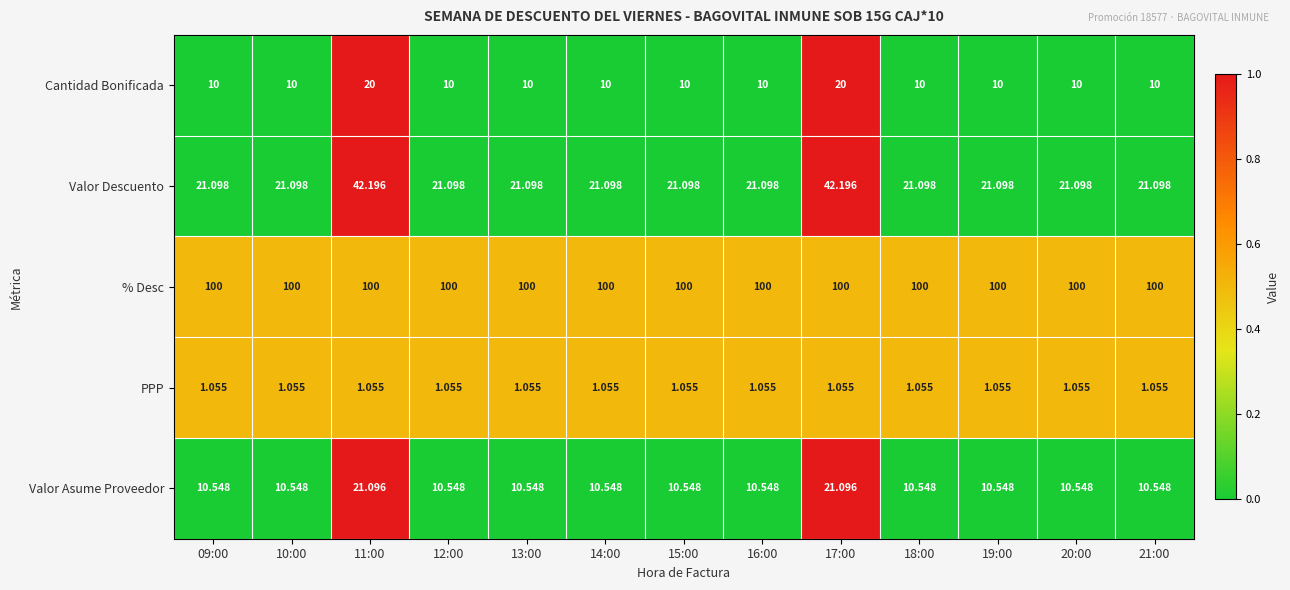

Which series has the largest range (max minus min)?

Valor Descuento